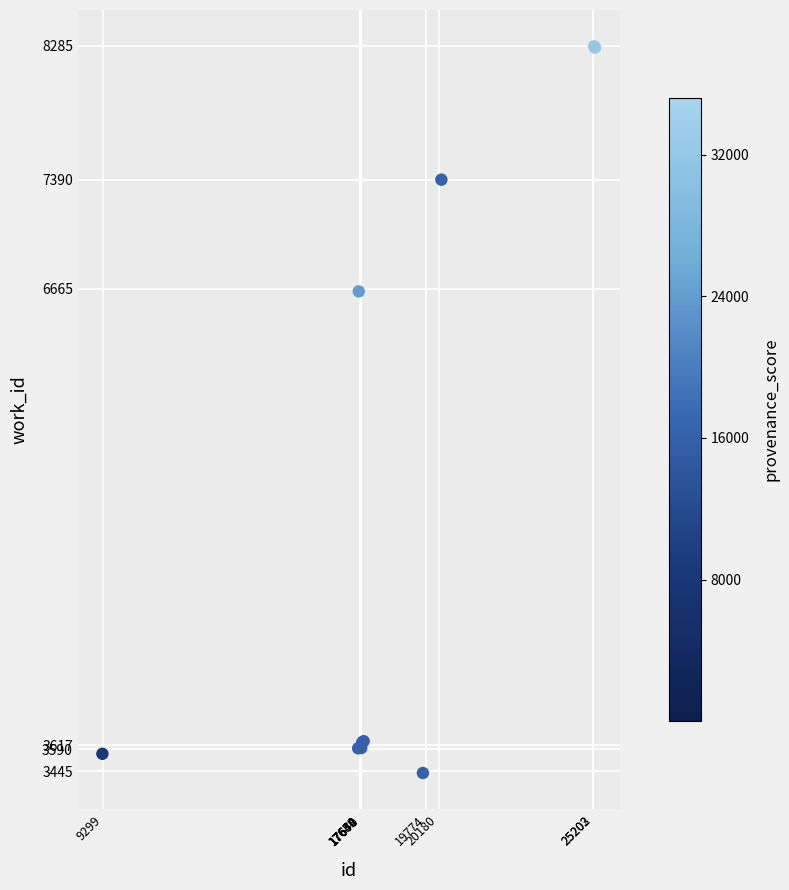

What Y value in the scatter plot is closest to 5857?

6646.0